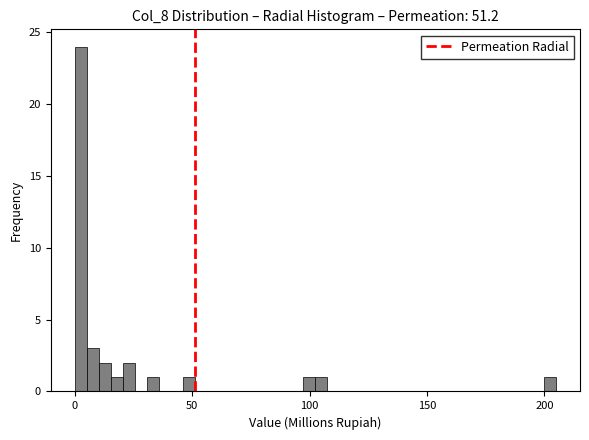

Around what value on the x-axis is the tallest bar? Give the approximate position of its centre, as read against the axis.

5